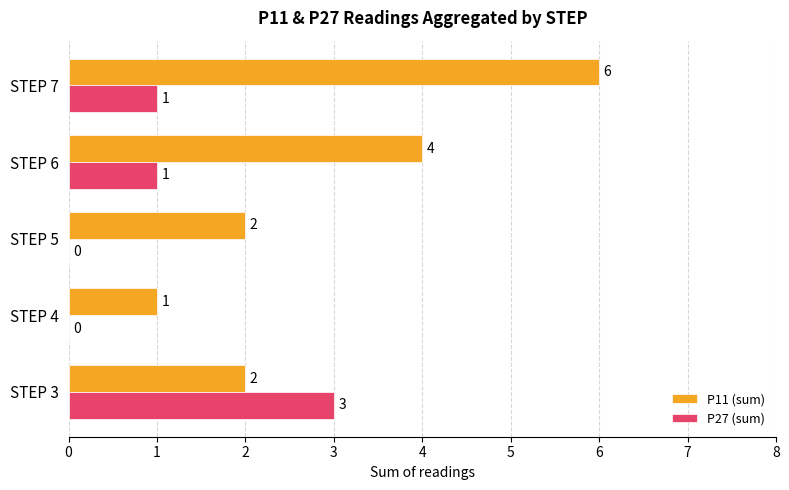

How many P11 (sum) values are between 2 and 4?

3